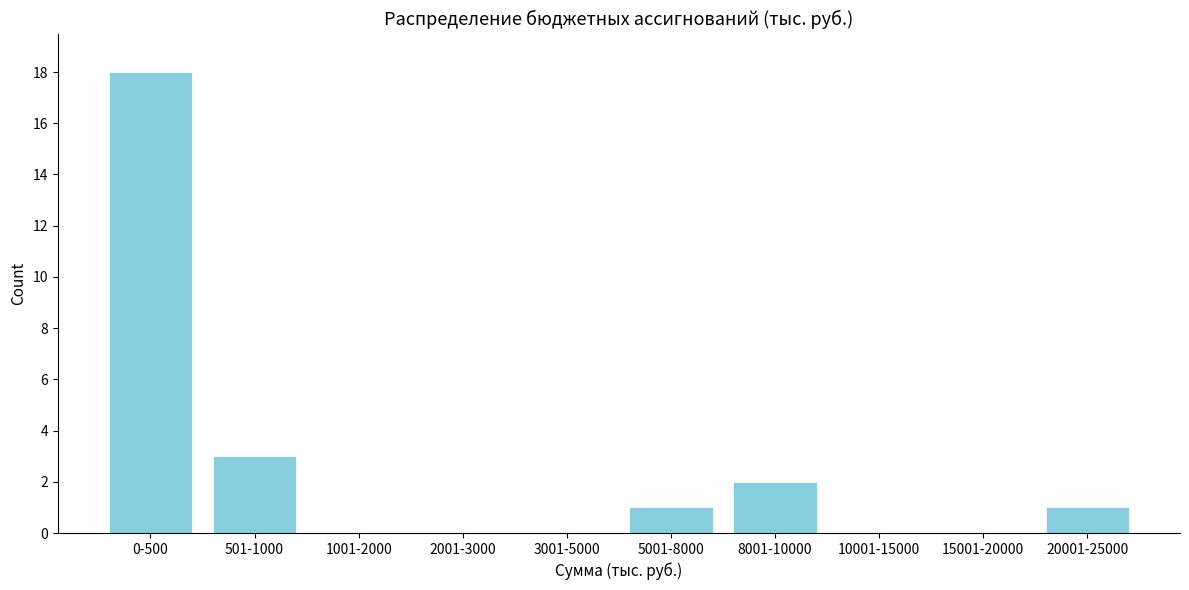

Reading right to left, transcribe all the data shown in this chart.

20001-25000=1	15001-20000=0	10001-15000=0	8001-10000=2	5001-8000=1	3001-5000=0	2001-3000=0	1001-2000=0	501-1000=3	0-500=18